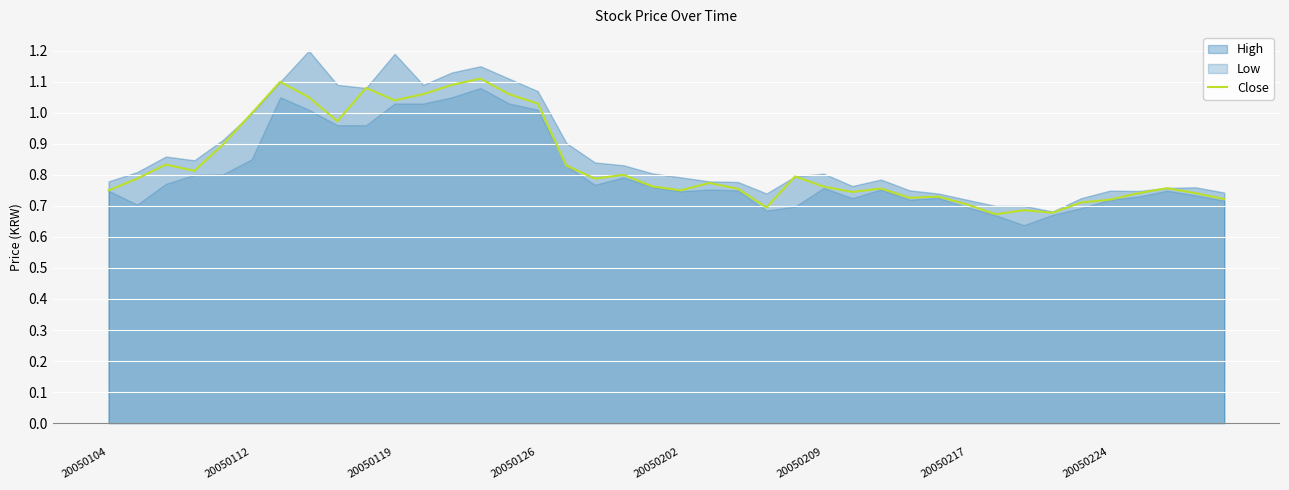

Does the chart display data point markers on the line(s)?

No